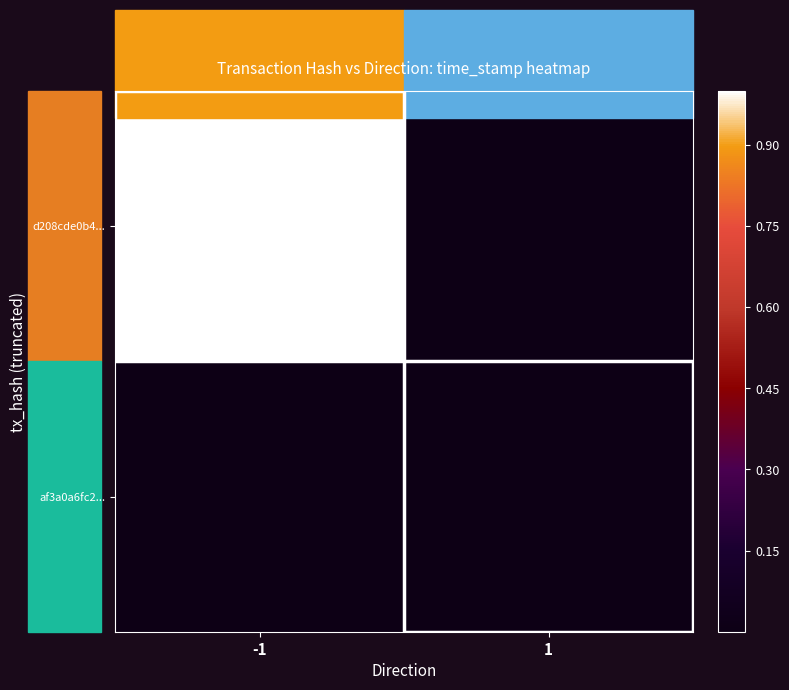

Count the number of data series in this chart.

2